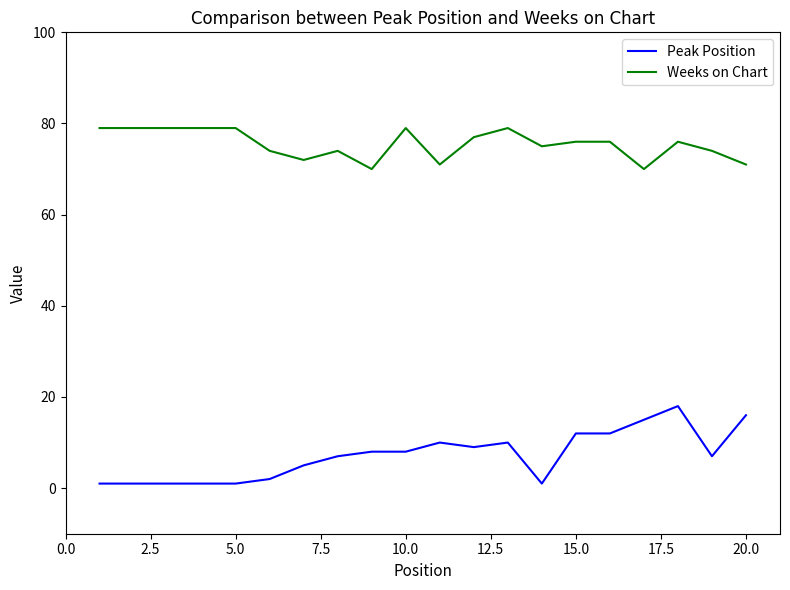

List the series in order of their peak value, highest first.

Weeks on Chart, Peak Position